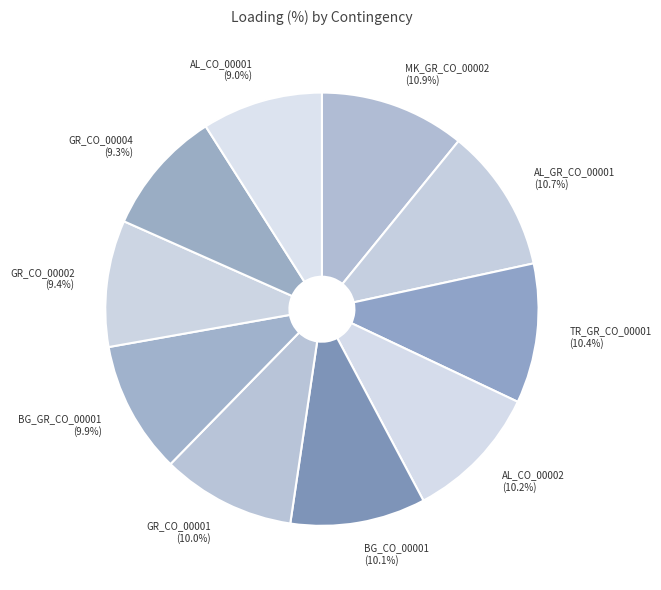

What is the ratio of the value at GR_CO_00002 to the value at AL_CO_00002?

0.9